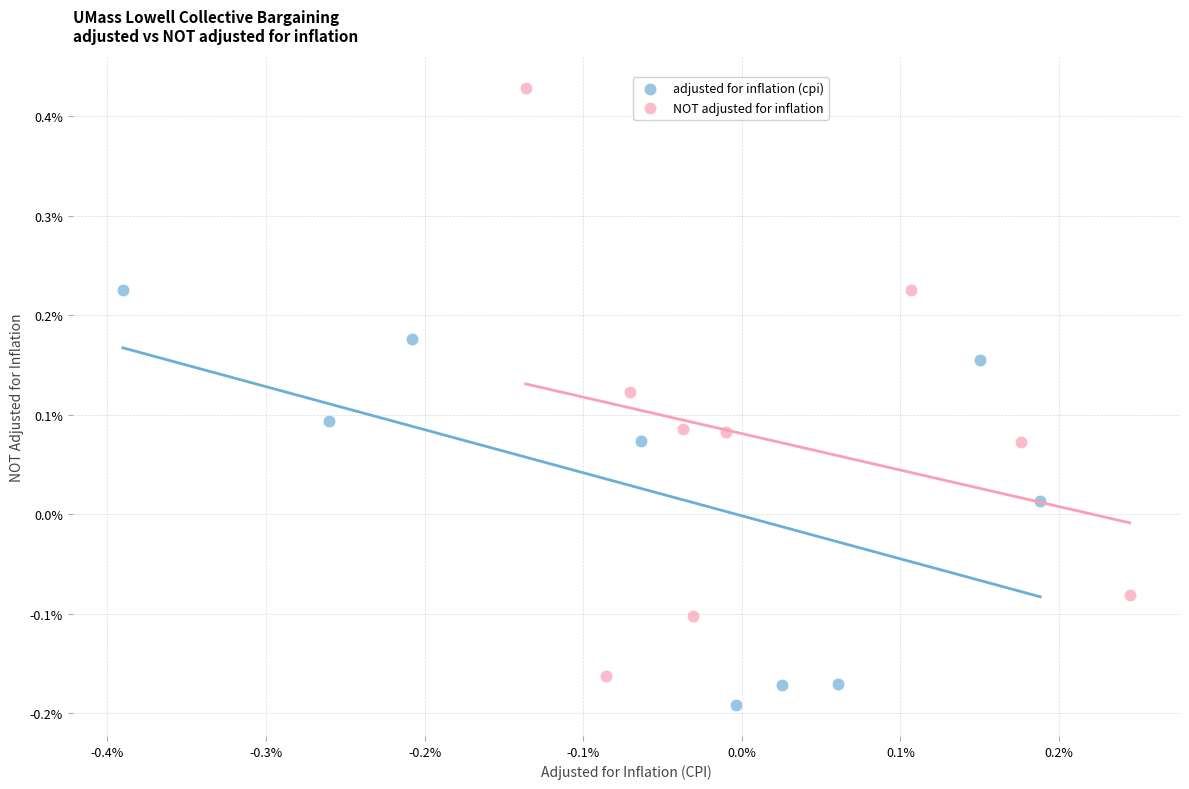

Which series contains the highest Y value?

NOT adjusted for inflation